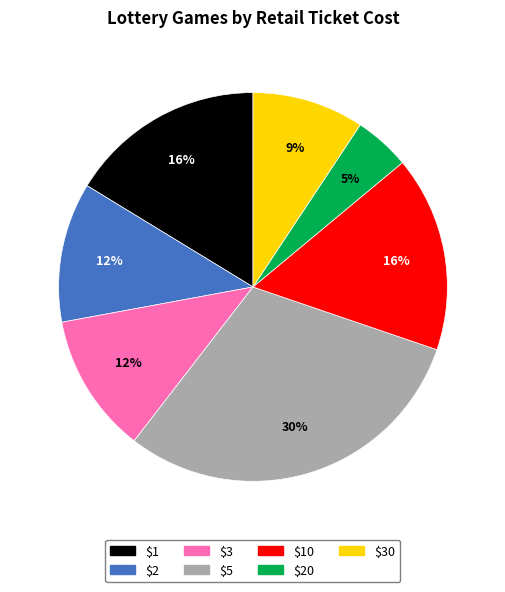

Does any single category account for the majority?

No